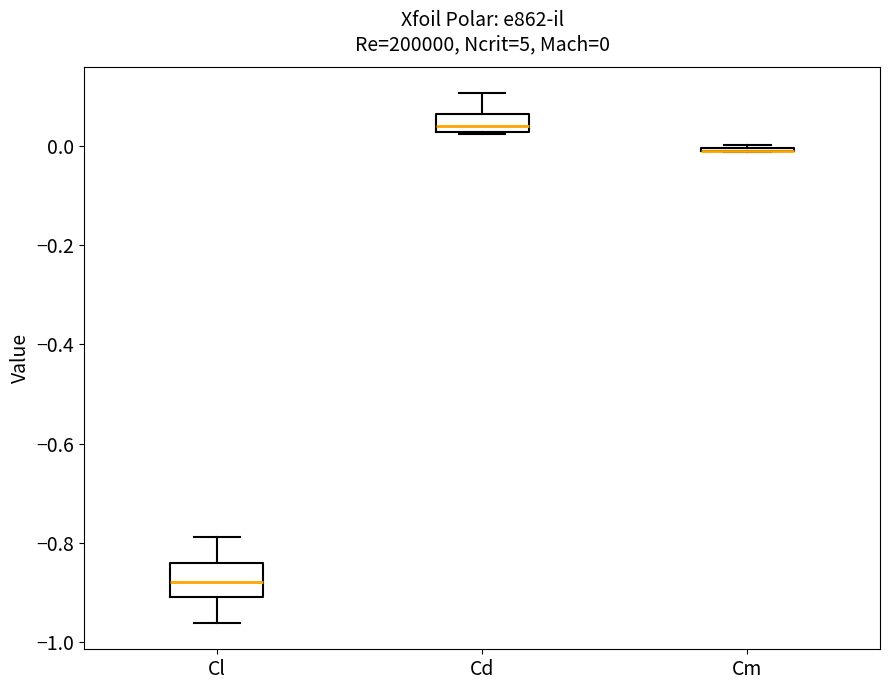

Comparing the boxes themselves (not the whiskers), which one is the tallest?

Cl